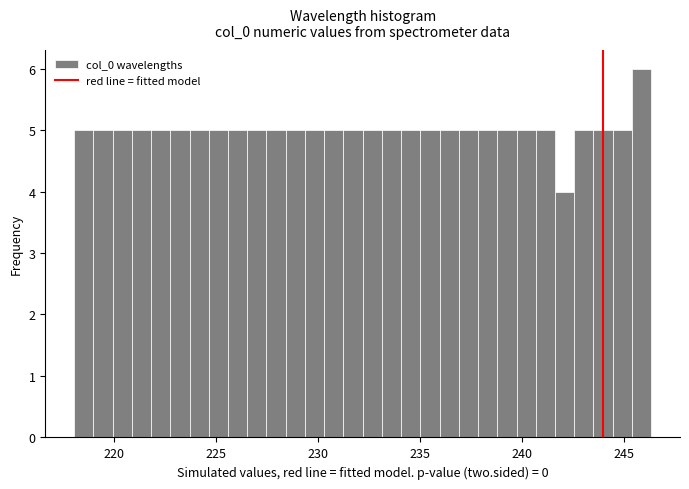

Around what value on the x-axis is the tallest bar? Give the approximate position of its centre, as read against the axis.

246.0